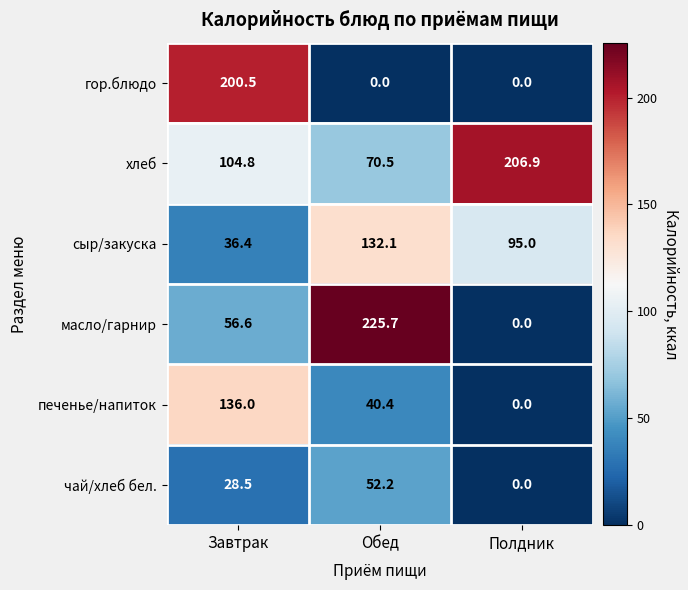

Between Обед and Полдник, which series saw the biggest shift?

масло/гарнир